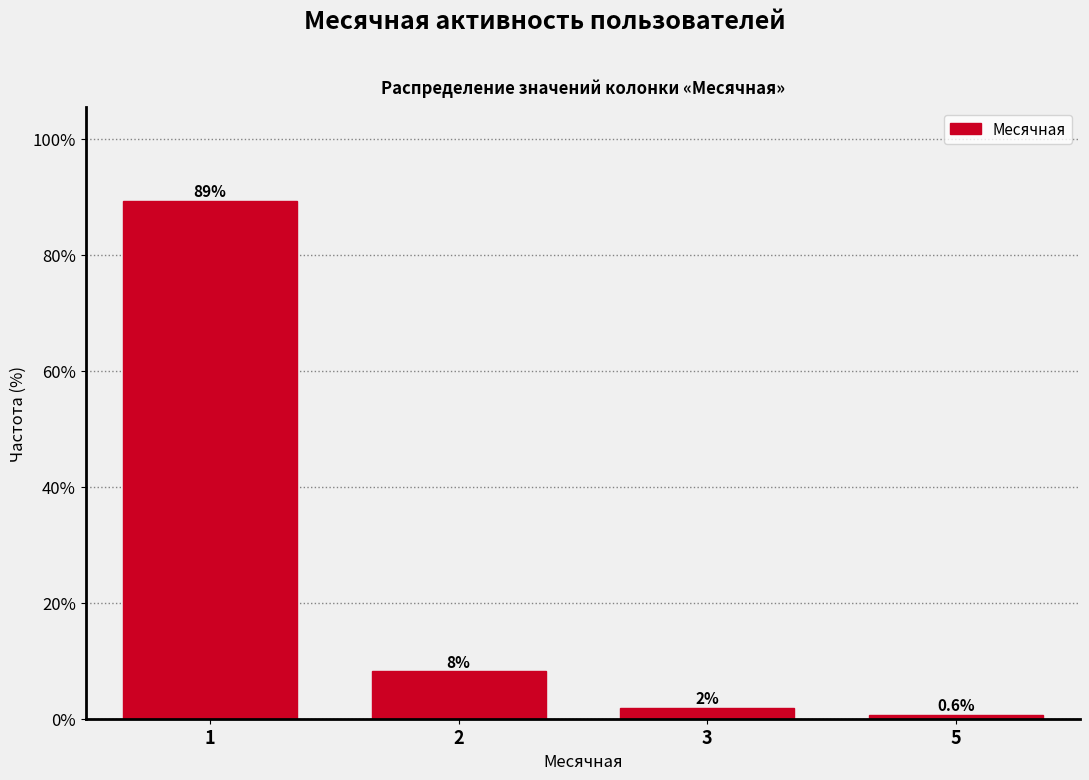

The value at 2 is 2.4. True or false?

False